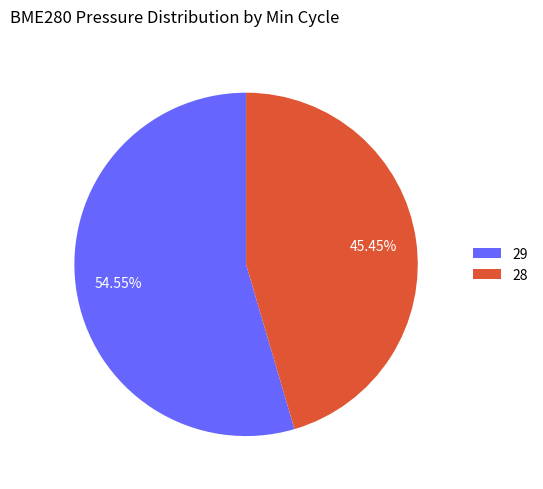

True or false: 29 accounts for 1% of the total.

False